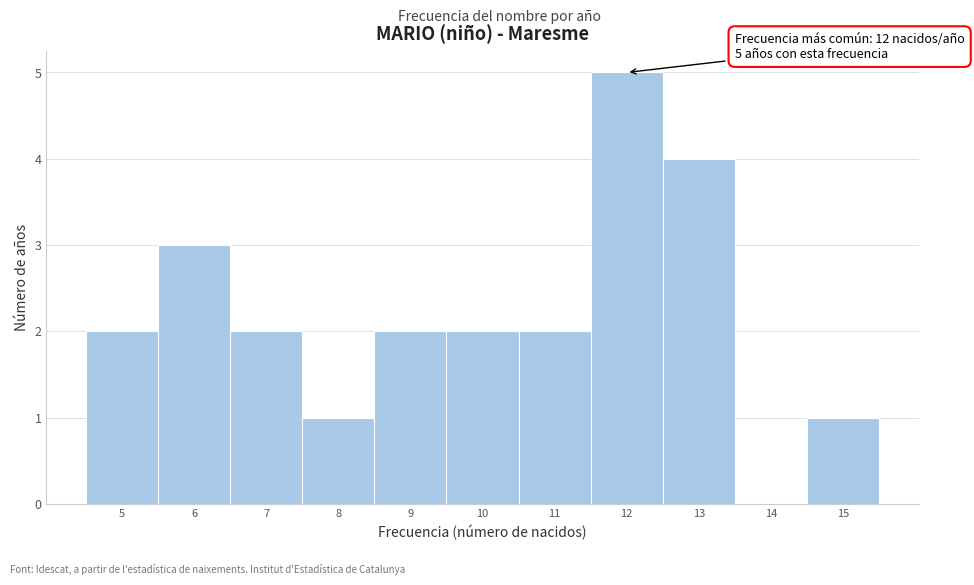

Over which range of the x-axis is the bar tallest?

11.5 to 12.5